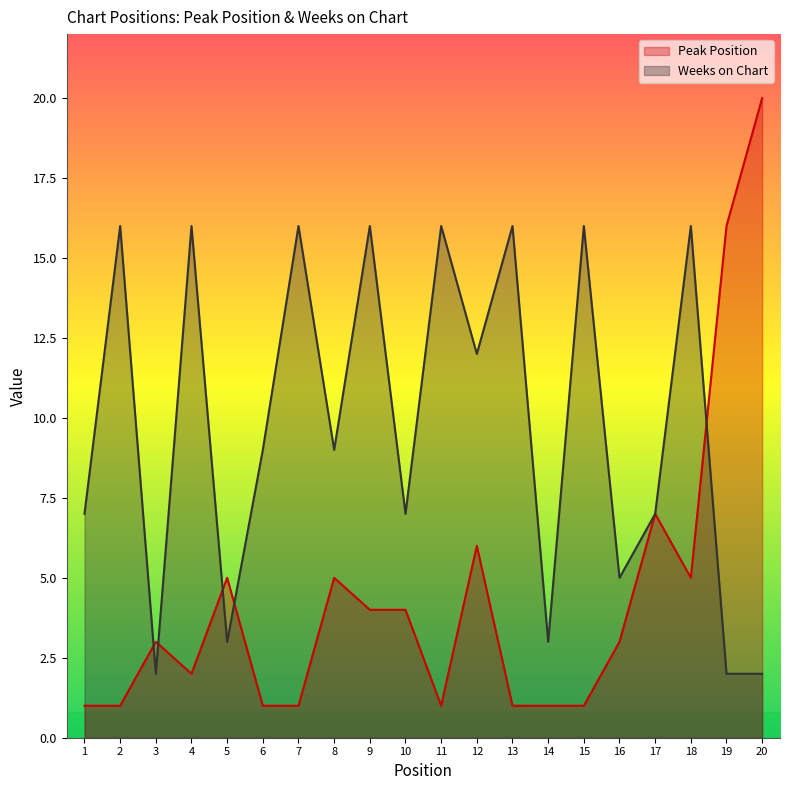

What are all the series names shown in the legend?

Peak Position, Weeks on Chart